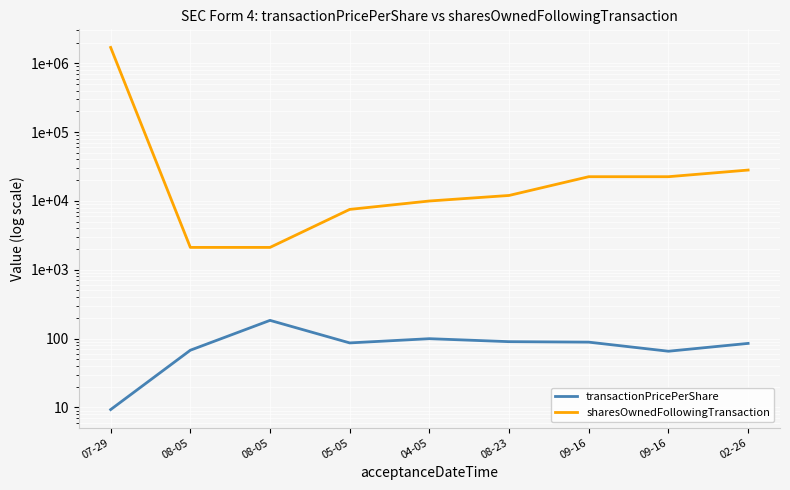

At 08-23, list the series in order from largest to smallest.

sharesOwnedFollowingTransaction, transactionPricePerShare